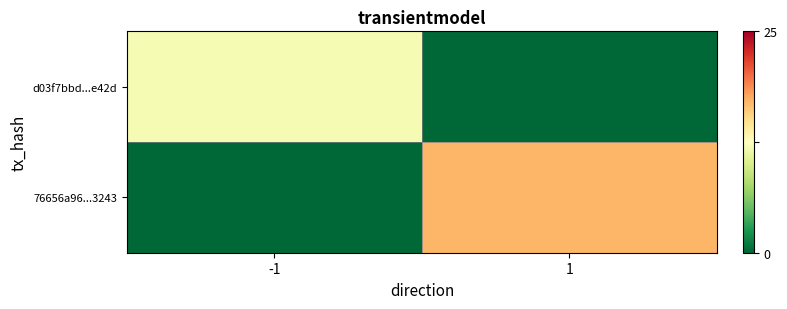

Reading right to left, list all the values displayed in this chart.

d03f7bbd...e42d: 1=0	-1=12
76656a96...3243: 1=17	-1=0